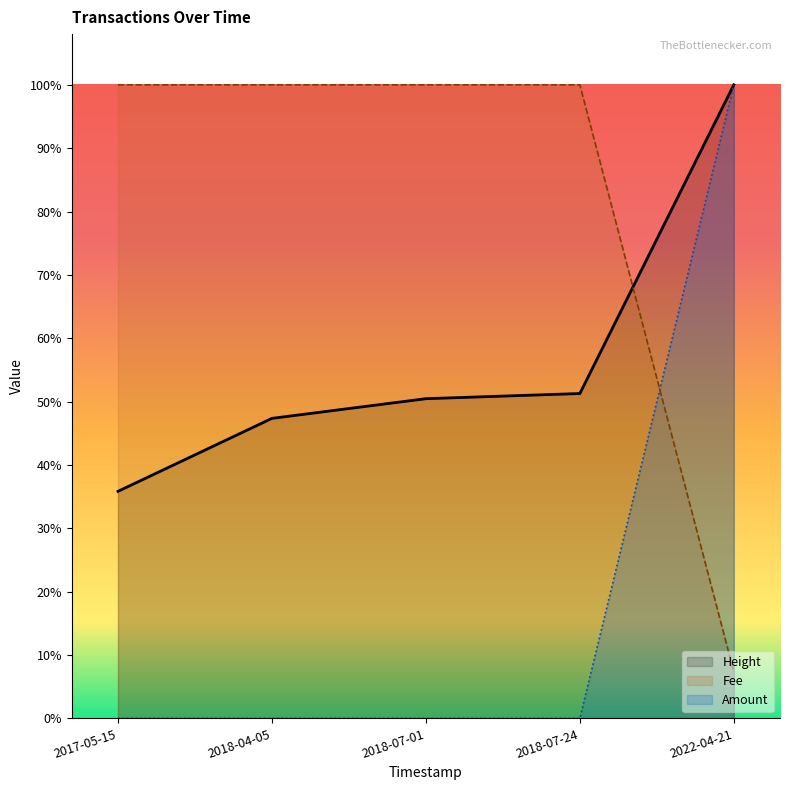

What value does the Amount series have at 2022-04-21?

1.0